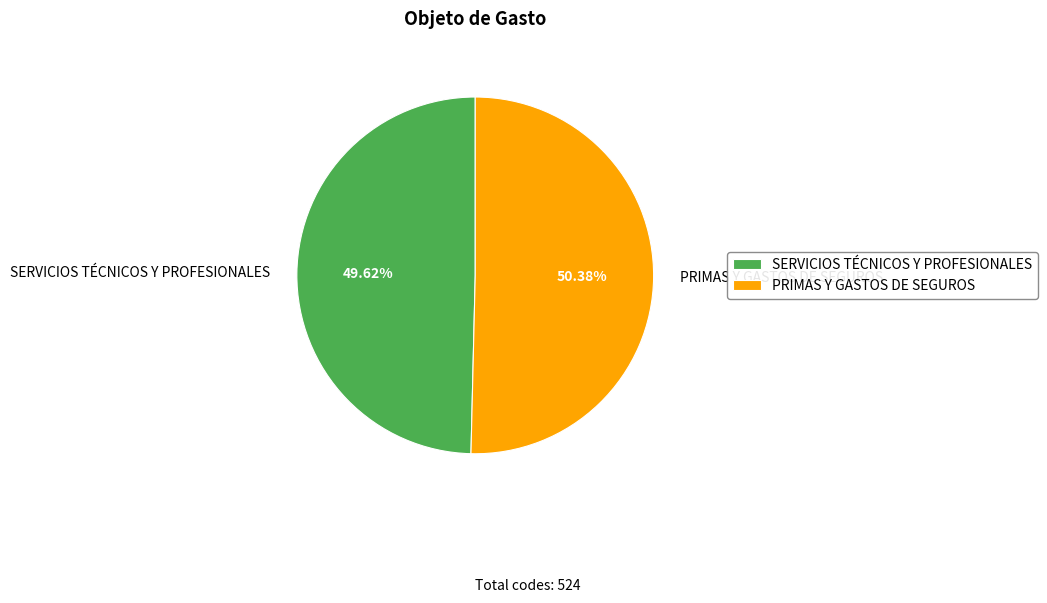

Which category accounts for the majority?

PRIMAS Y GASTOS DE SEGUROS